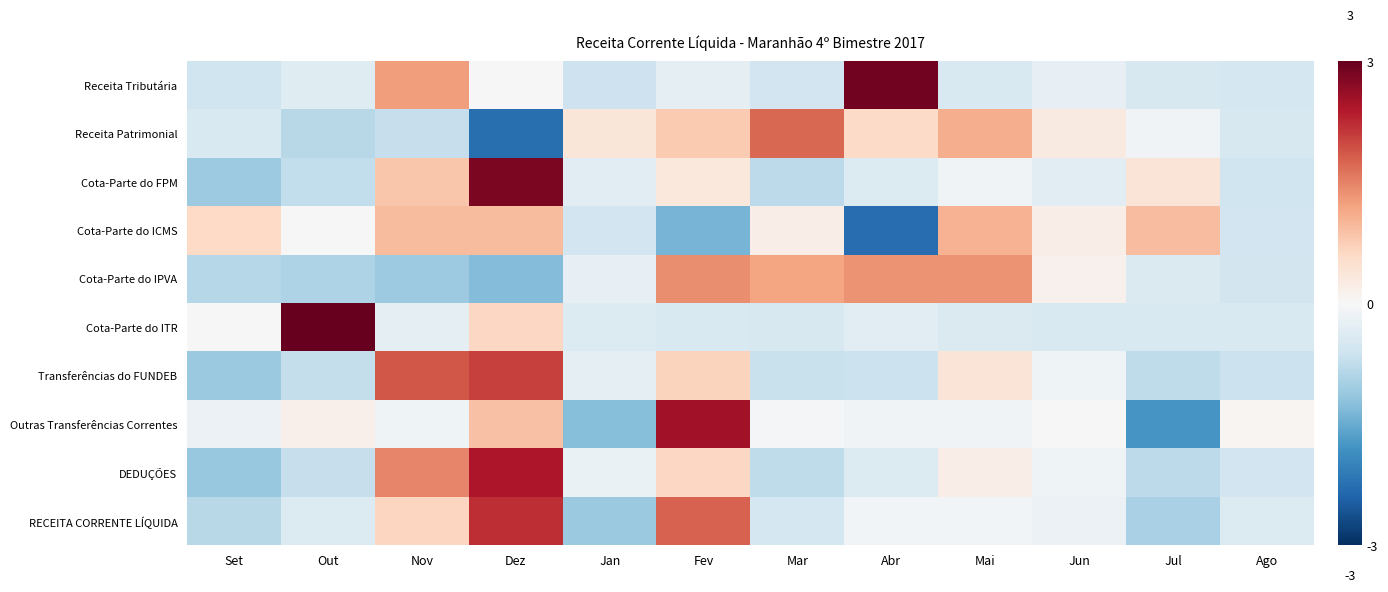

At which category does the chart reach its minimum across all series?

Abr